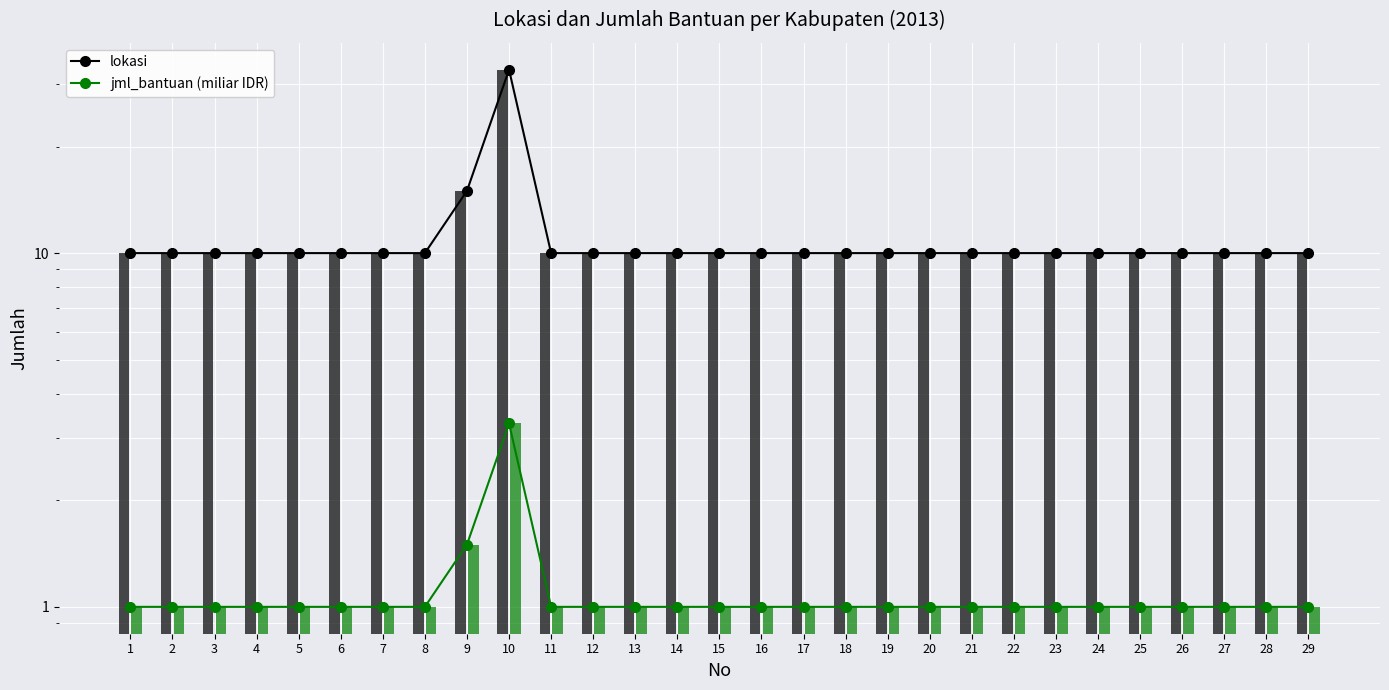

The value of lokasi at 21 is 10.0. True or false?

True